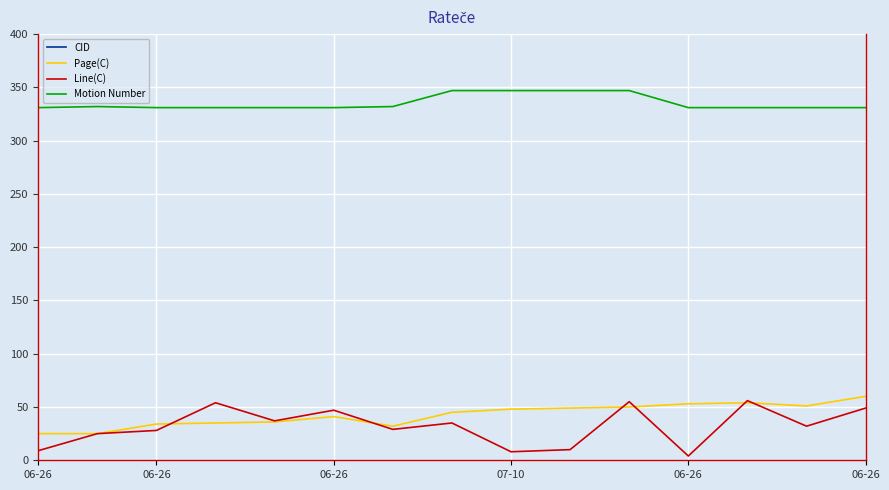

Which series has the widest spread of values?

CID